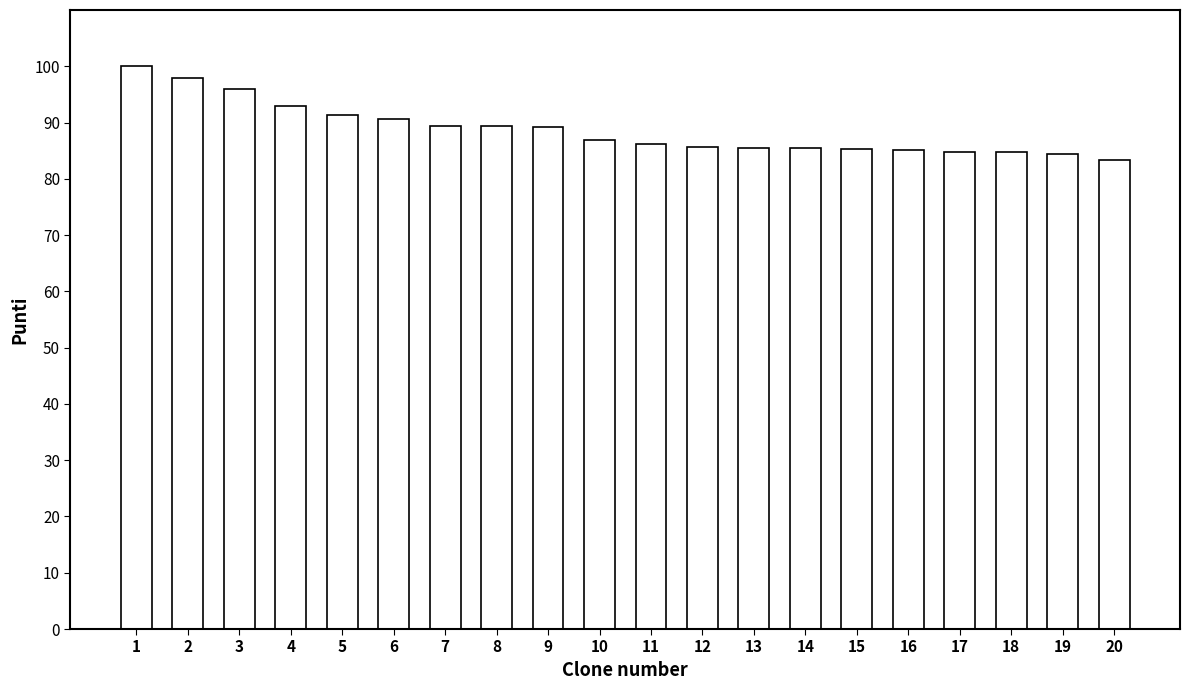

The value at 1 is 26.8. True or false?

False